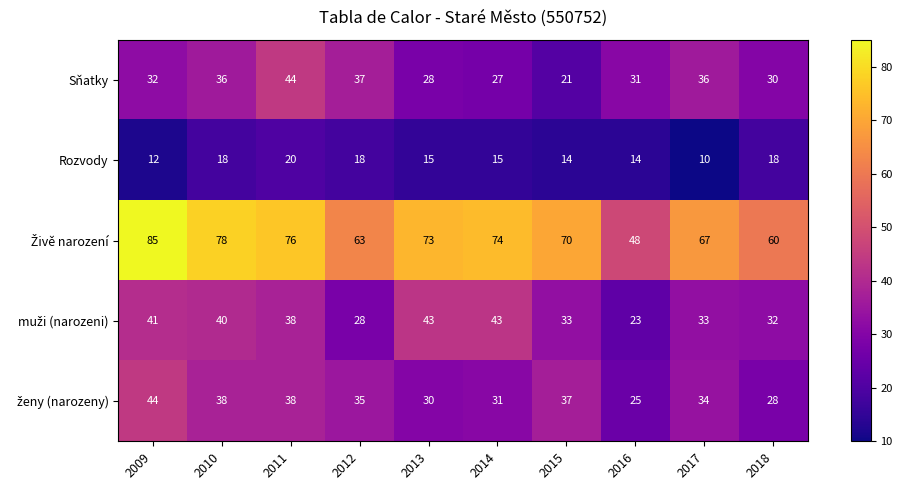

Which category has the highest value in the Rozvody series?

2011